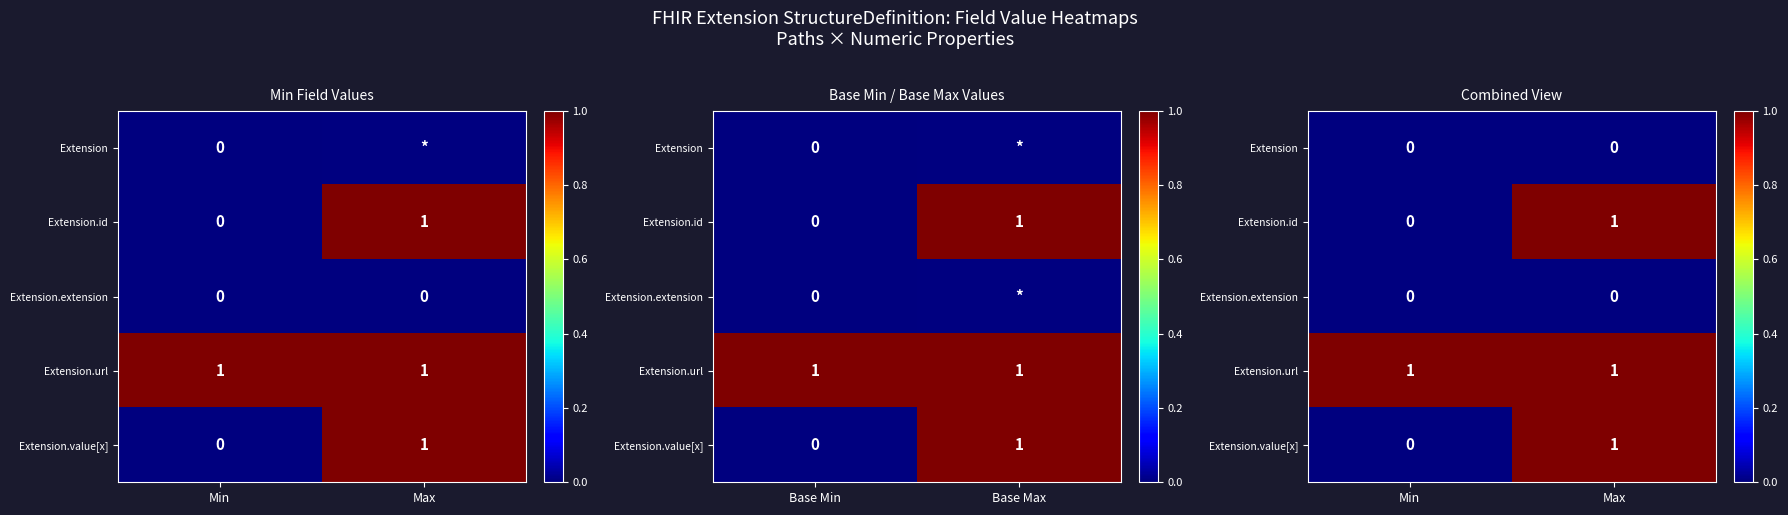

What is the spread (max minus min) of values at Min?

1